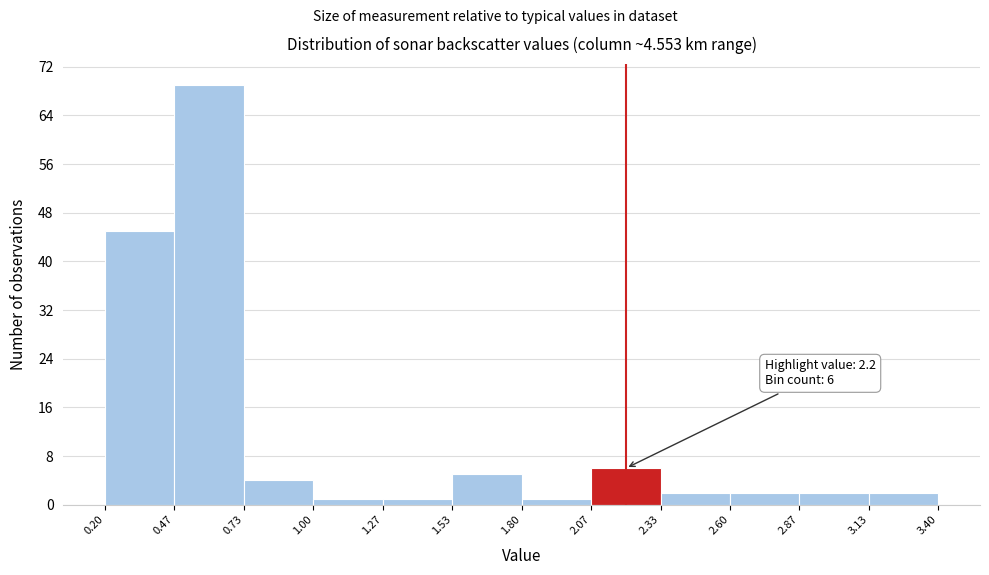

Over which range of the x-axis is the bar tallest?

0.47 to 0.73